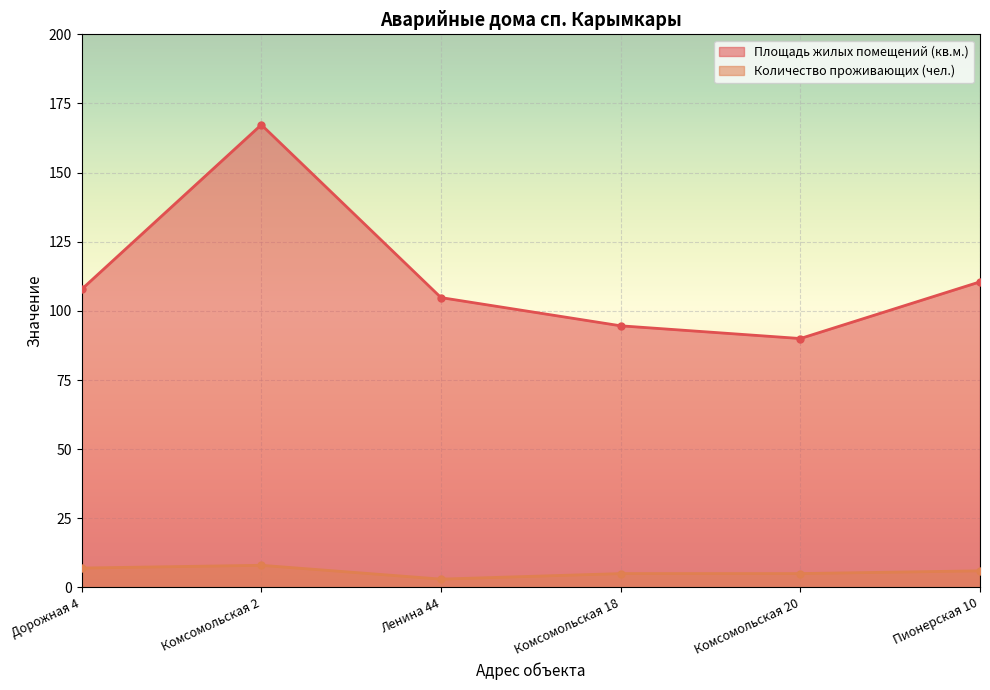

Reading left to right, list all the values displayed in this chart.

Площадь жилых помещений (кв.м.): Дорожная 4=107.8	Комсомольская 2=167.3	Ленина 44=104.8	Комсомольская 18=94.6	Комсомольская 20=90.0	Пионерская 10=110.5
Количество проживающих (чел.): Дорожная 4=7.0	Комсомольская 2=8.0	Ленина 44=3.0	Комсомольская 18=5.0	Комсомольская 20=5.0	Пионерская 10=6.0